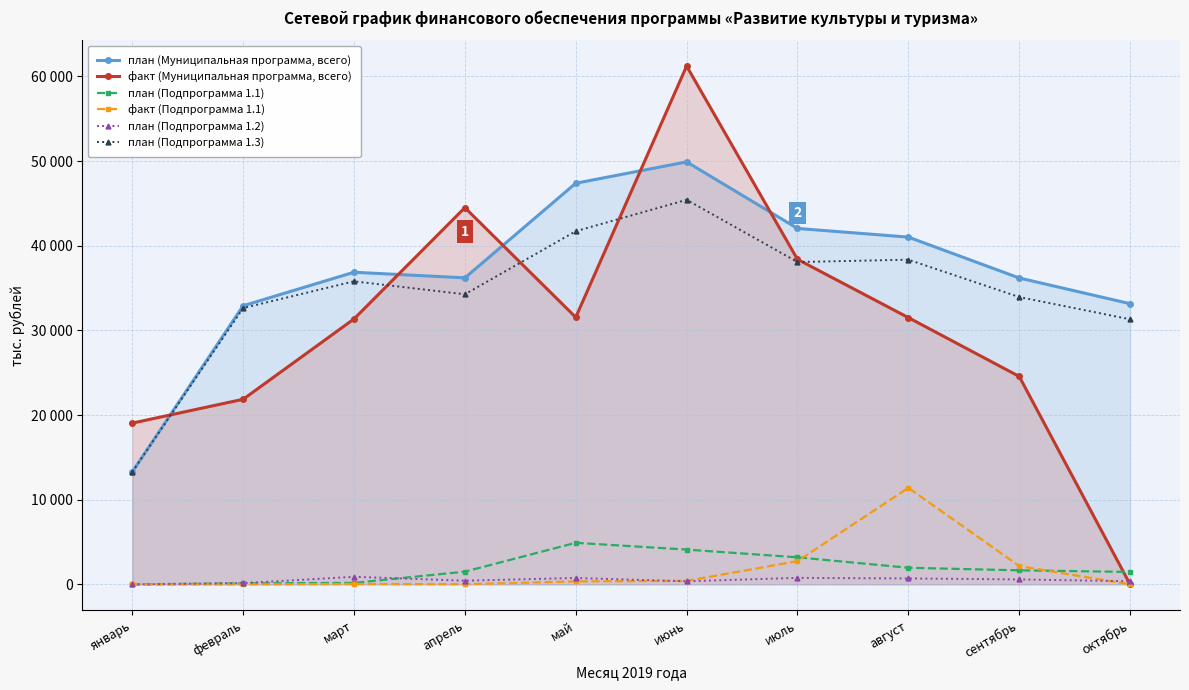

How many data points does each series have?

10